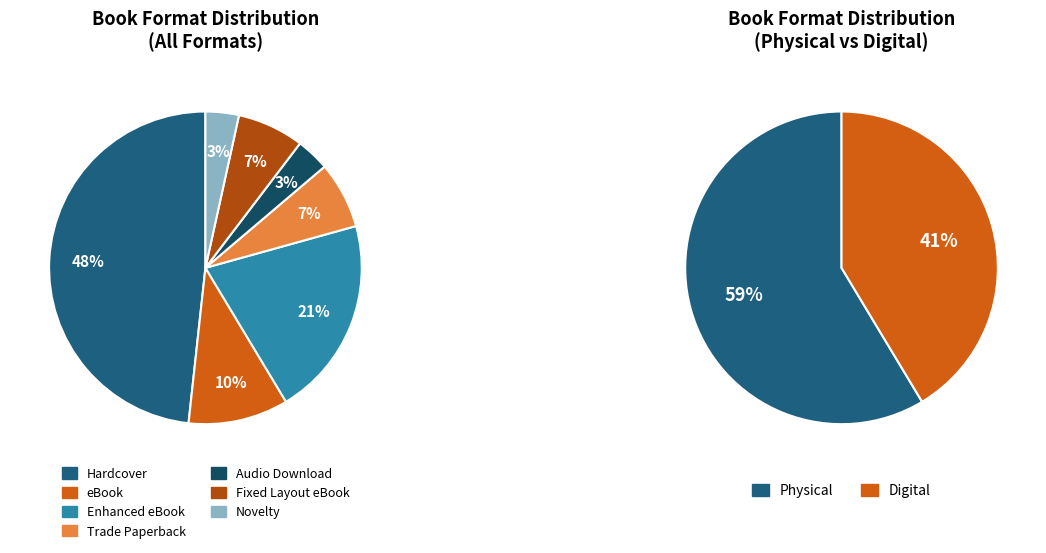

Is the sum of Trade Paperback and Fixed Layout eBook greater than half?

No